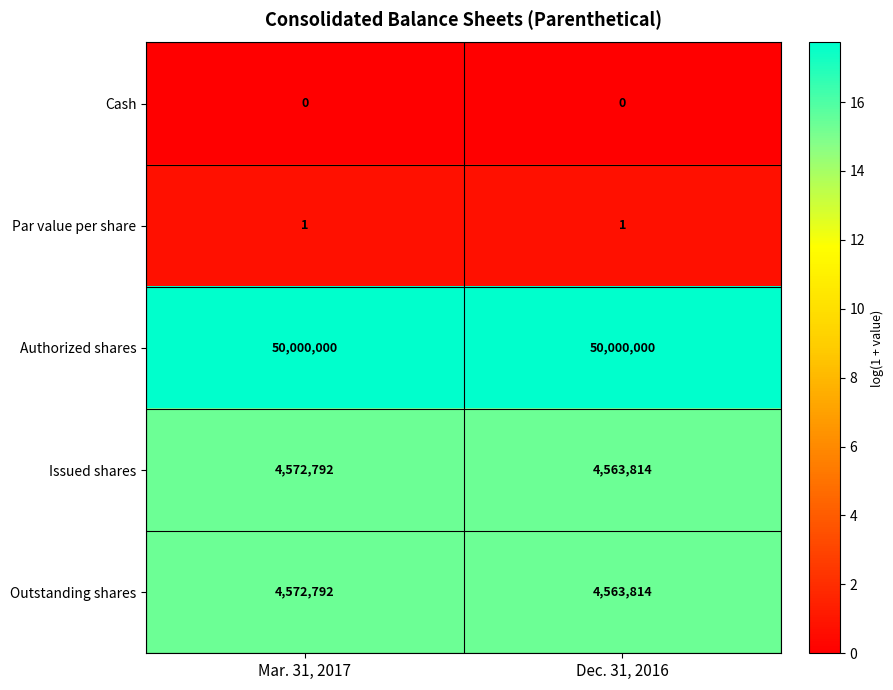

What is the spread (max minus min) of values at Dec. 31, 2016?

50000000